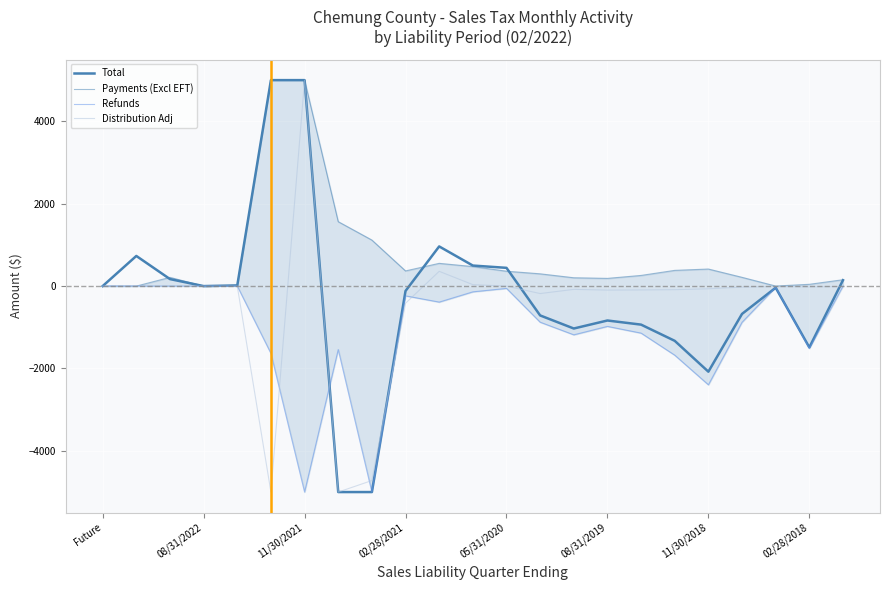

What is the lowest value of the Refunds series?

-5000.0